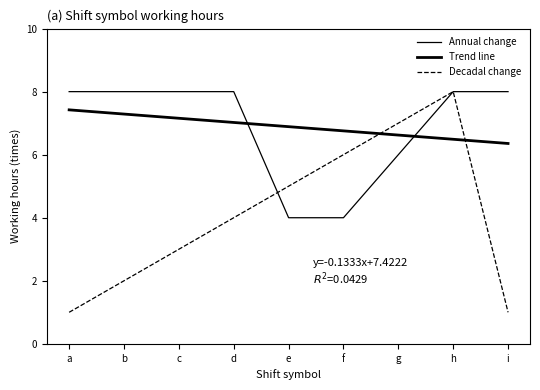

How many values in the Decadal change series are below 4?

4